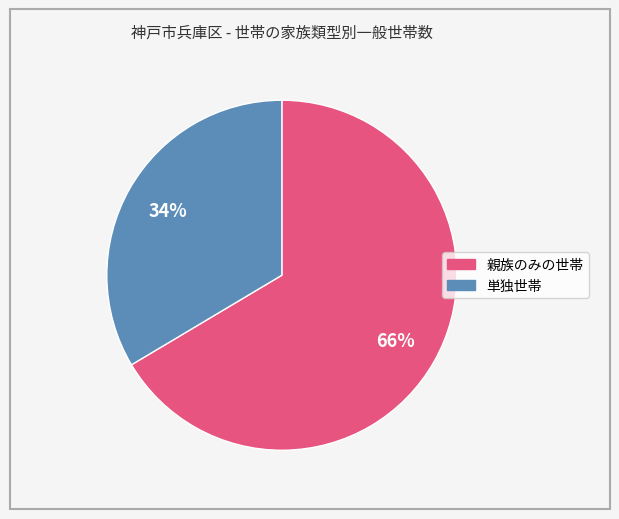

True or false: 親族のみの世帯 accounts for 66% of the total.

True